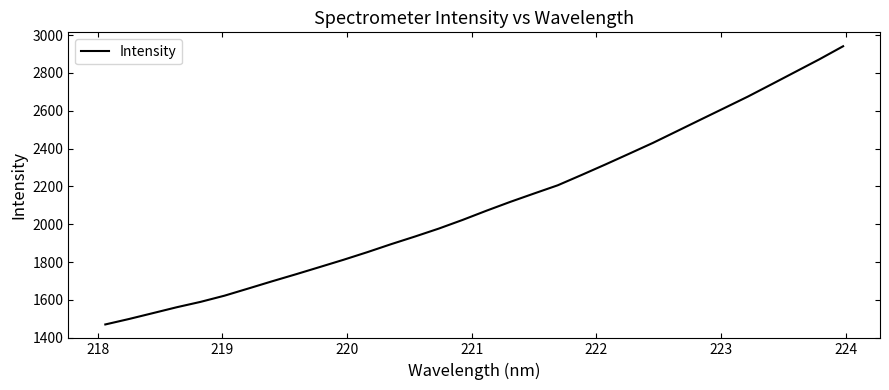

What is the difference between the maximum and minimum values?

1471.0